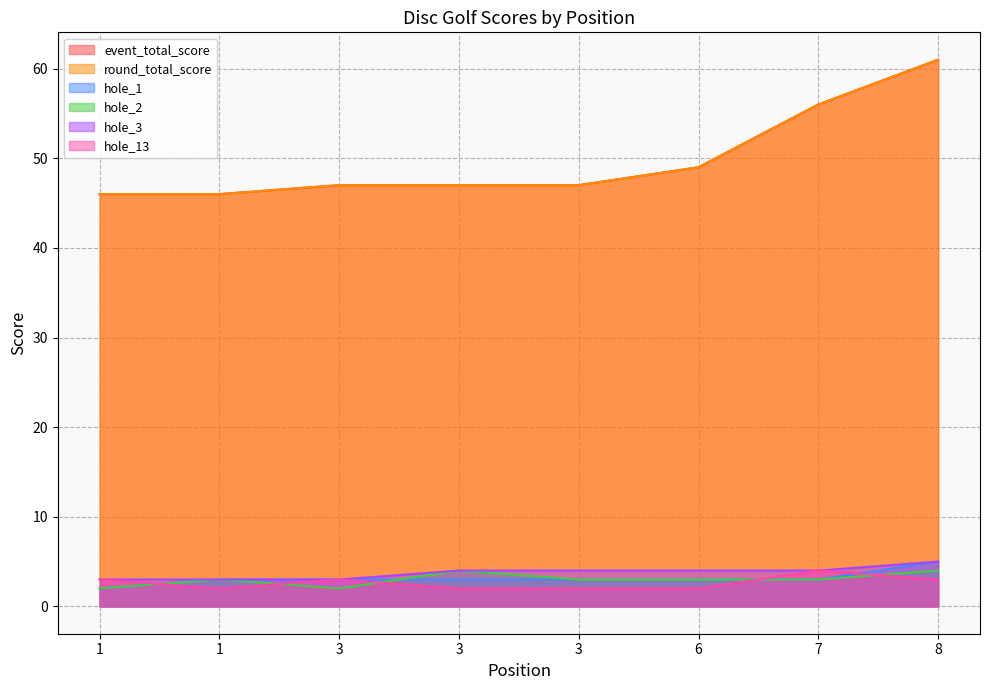

Where is hole_3 nearest to the value 4?

3